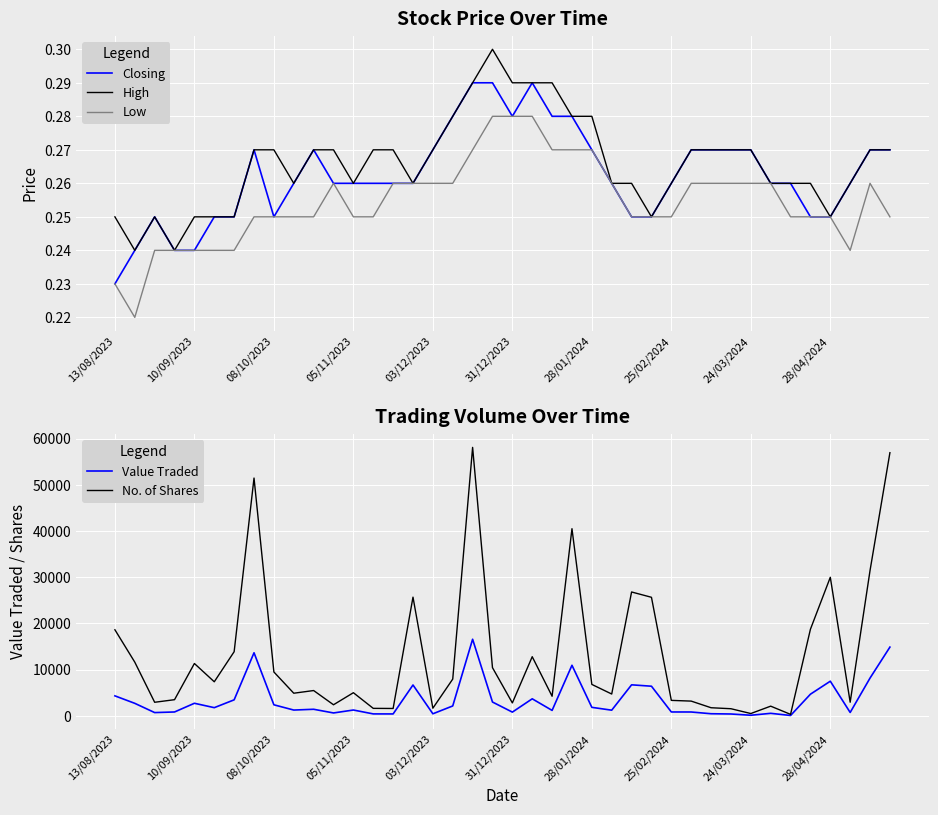

The value of High at 24/03/2024 is 0.5. True or false?

False